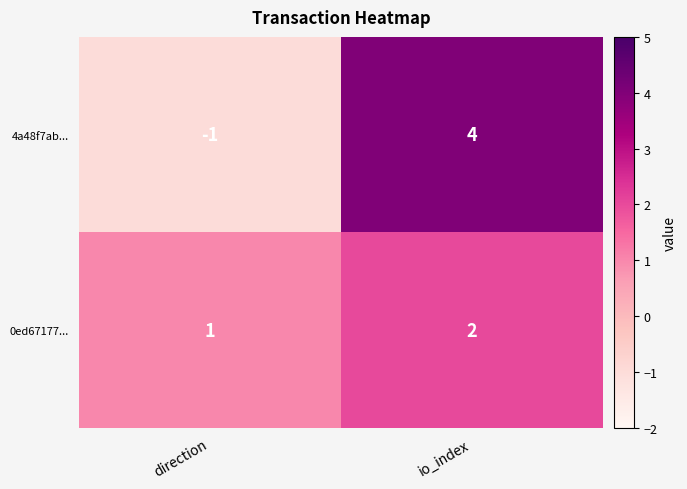

What is the highest value of the 4a48f7ab... series?

4